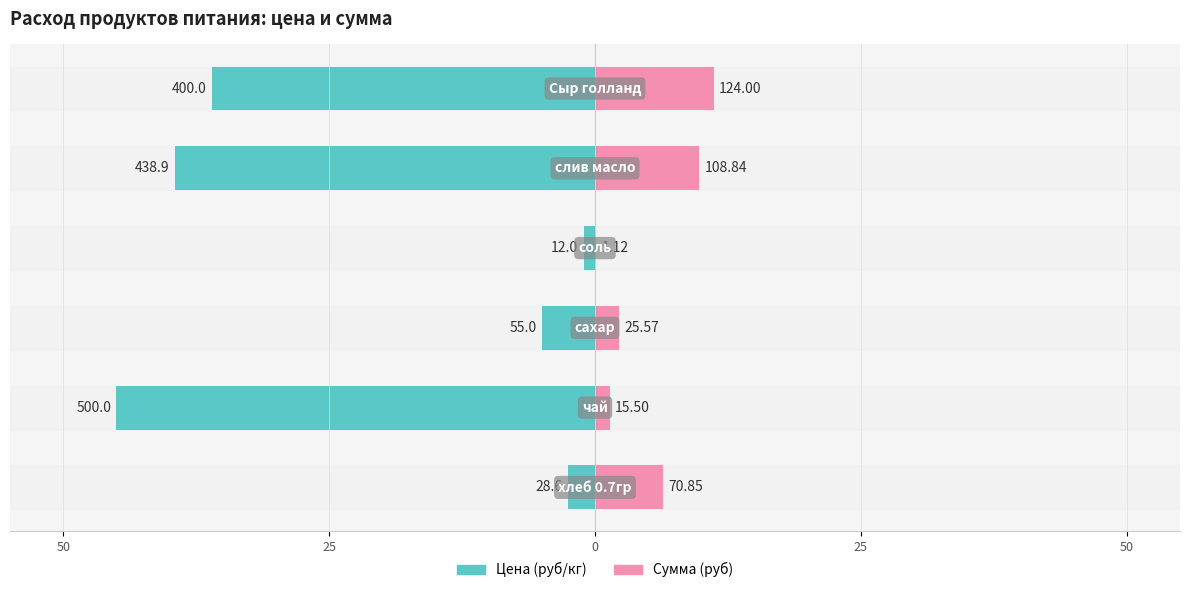

Does the chart contain any negative values?

Yes